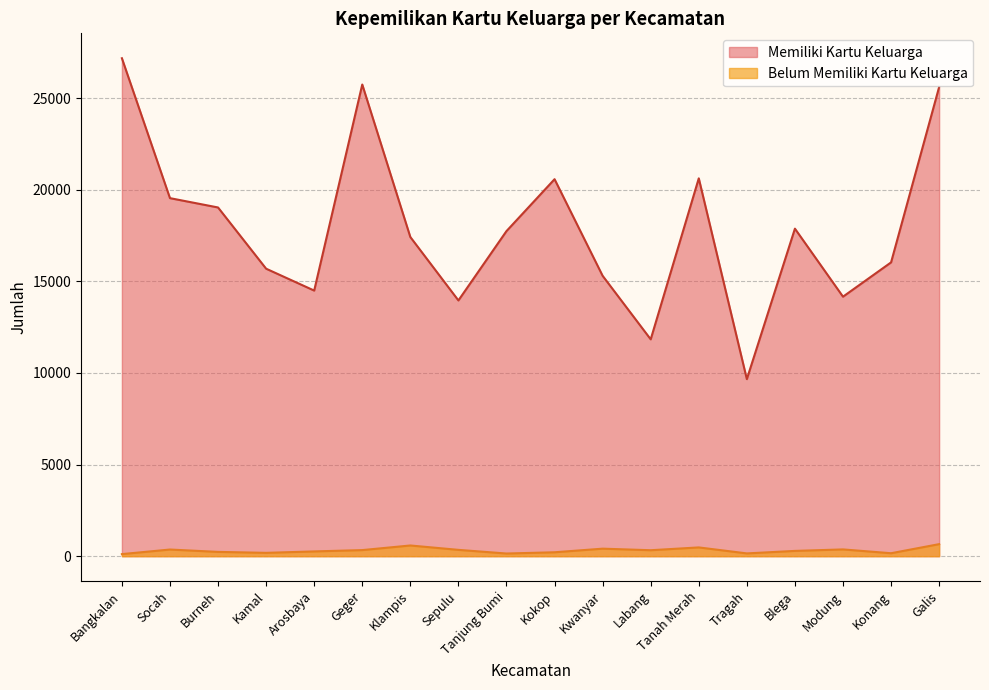

True or false: Belum Memiliki Kartu Keluarga and Memiliki Kartu Keluarga intersect in this chart.

False